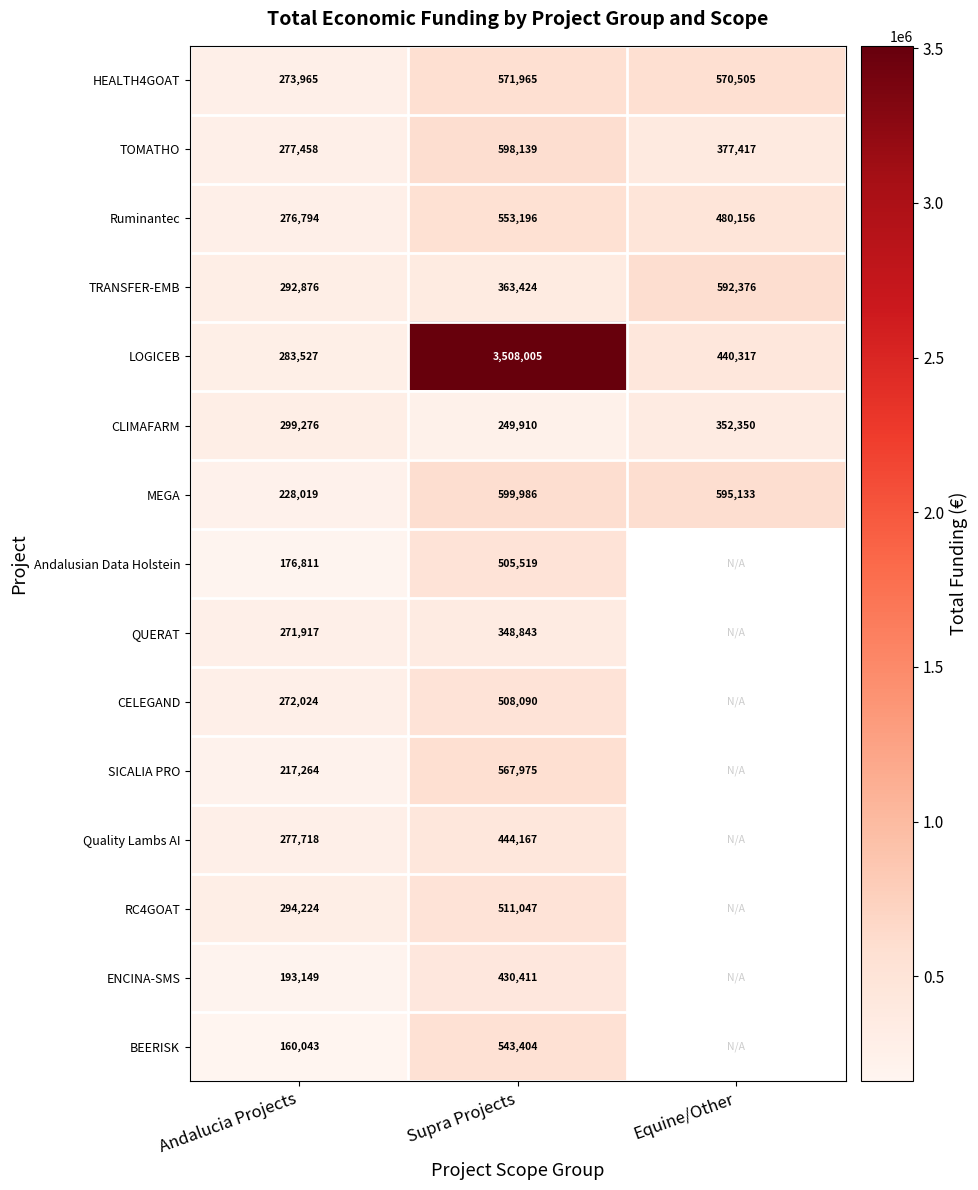

What is the total value across all series at Supra Projects?

10304081